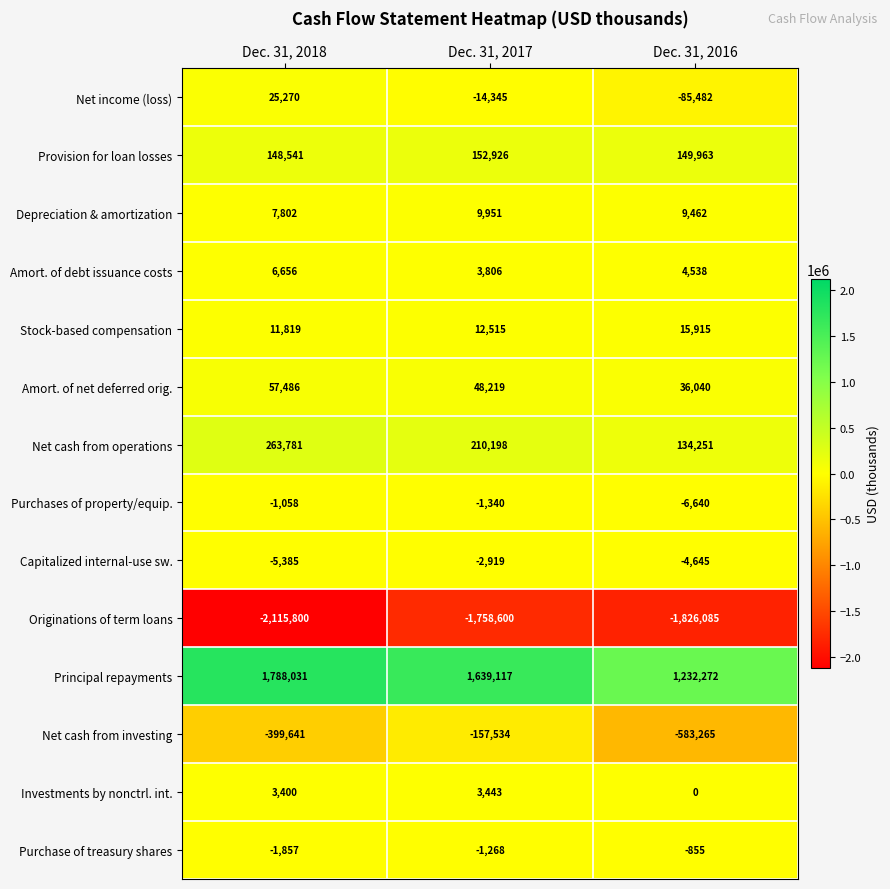

Rank the categories by Capitalized internal-use sw. value from lowest to highest.

Dec. 31, 2018, Dec. 31, 2016, Dec. 31, 2017